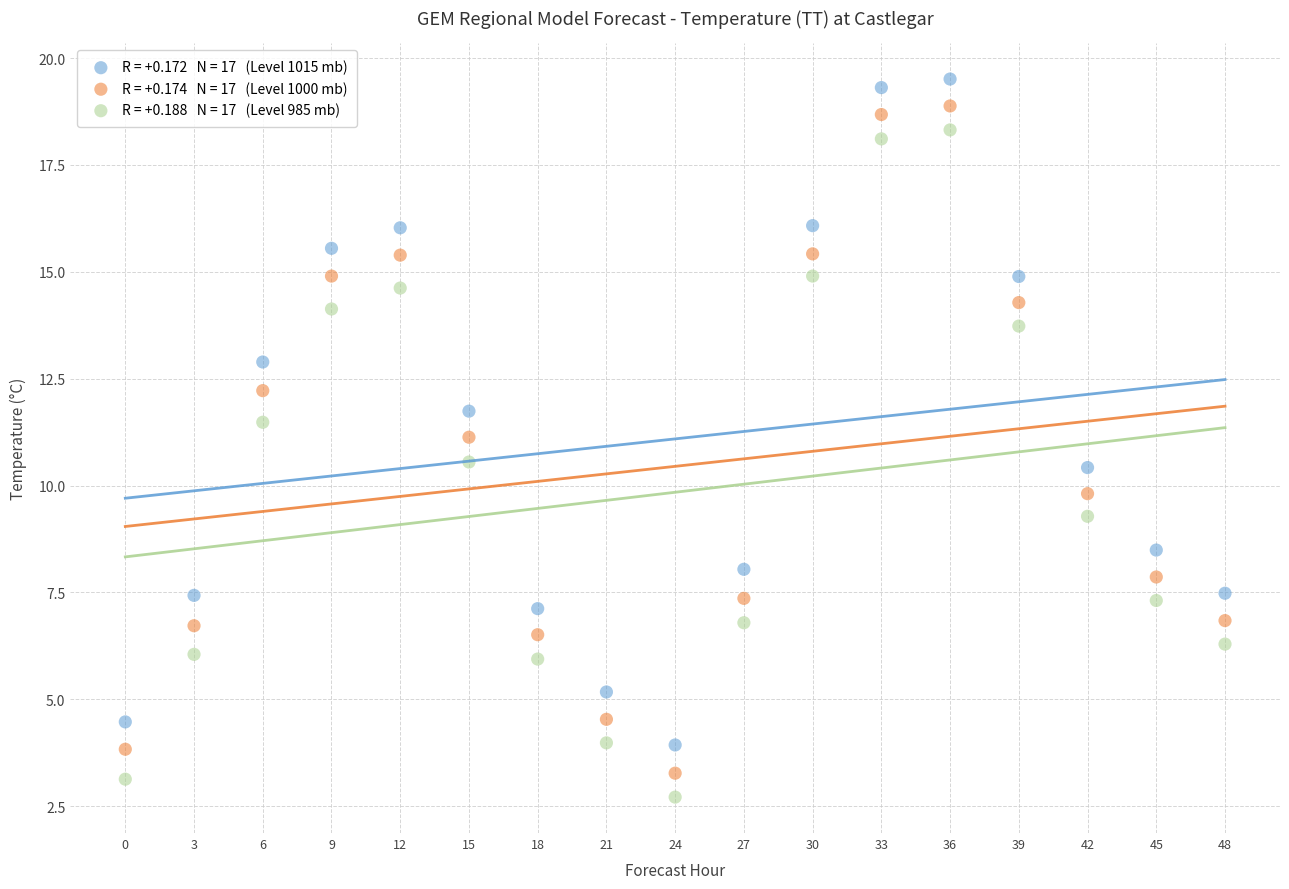

Across all data points, what is the range of X values (max minus min)?

48.0